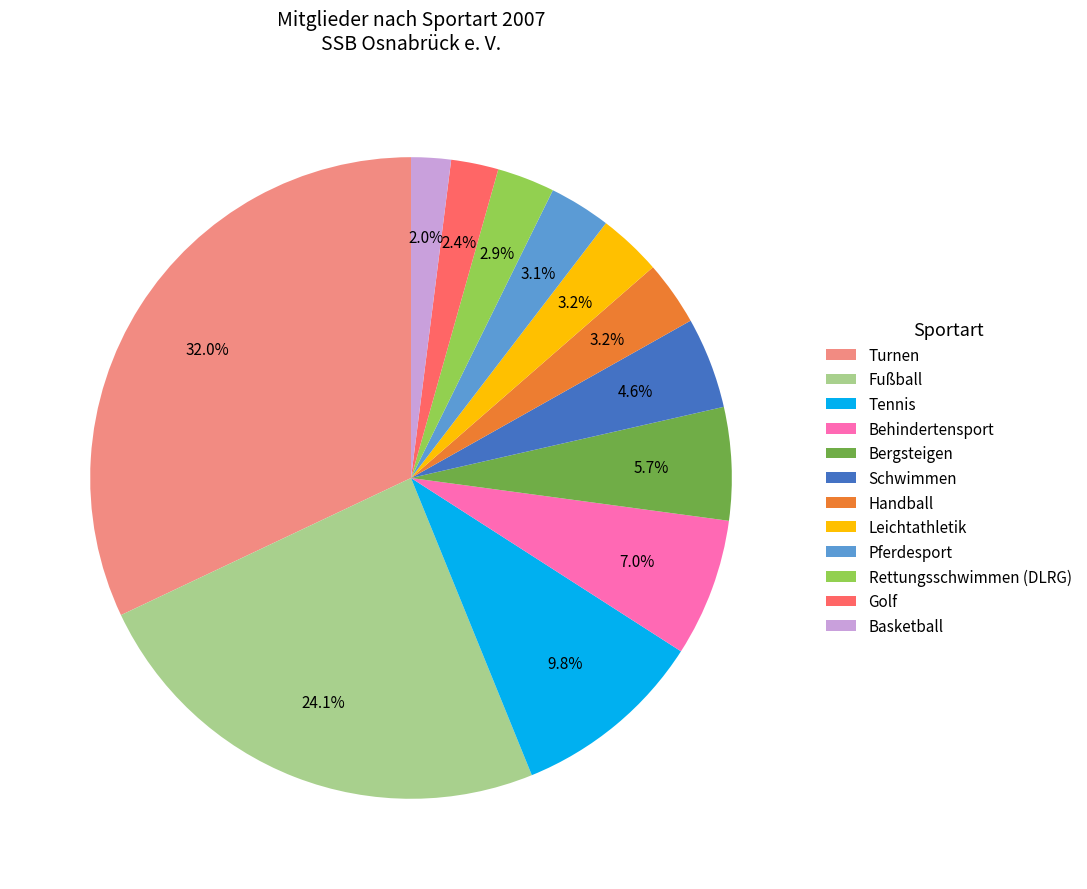

Which category has the biggest portion of the pie?

Turnen